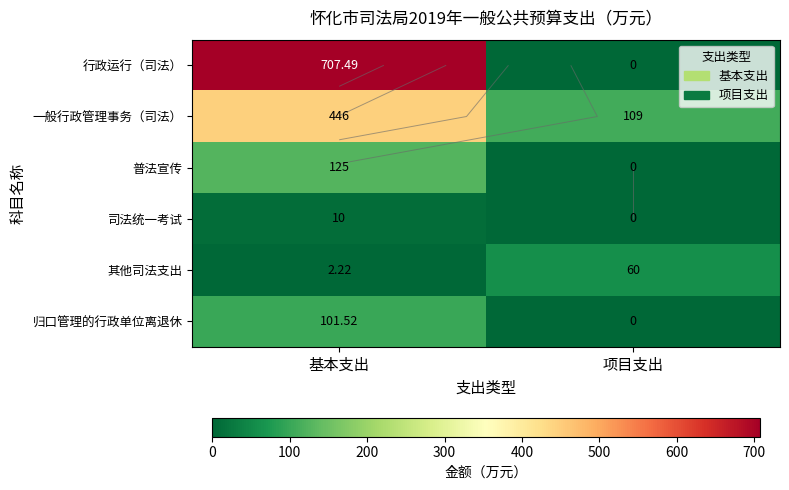

Which series has the largest total across all categories?

行政运行（司法）